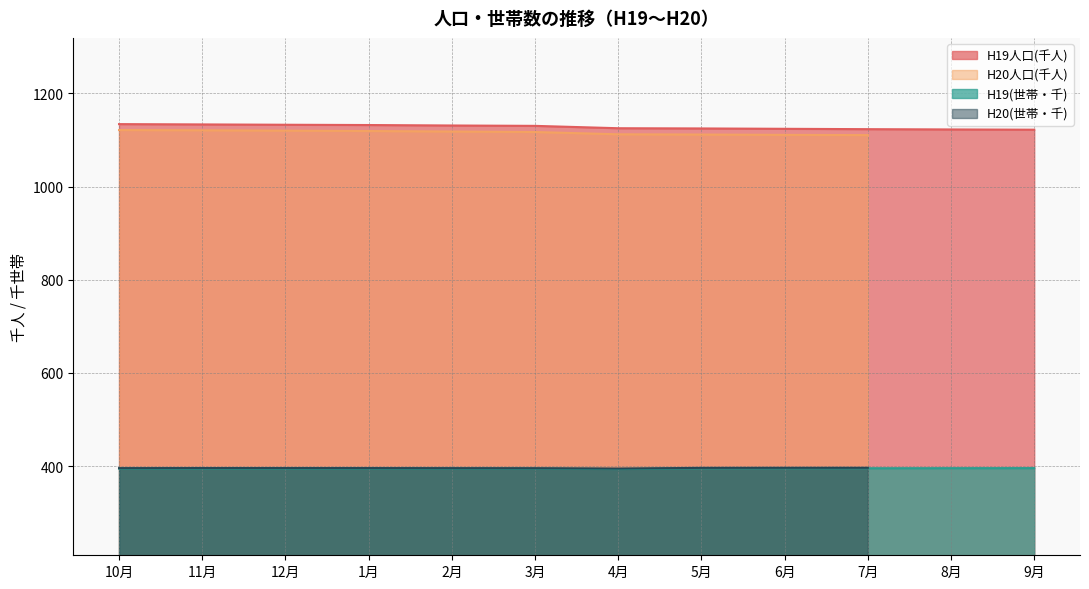

True or false: H19(世帯・千) and H19人口(千人) cross at least once.

False